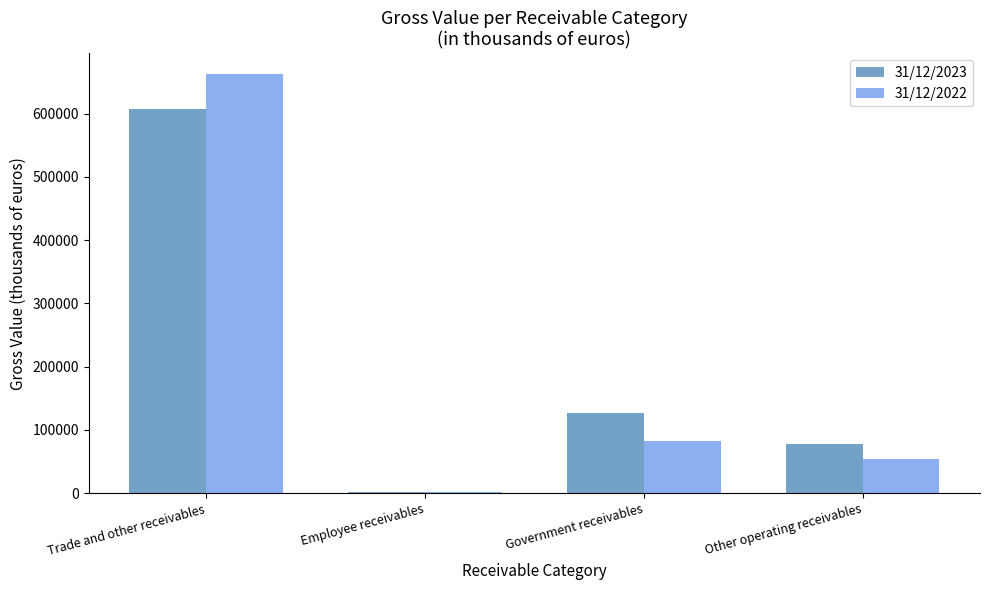

Is the value of 31/12/2023 at Trade and other receivables greater than the value of 31/12/2022 at Trade and other receivables?

No